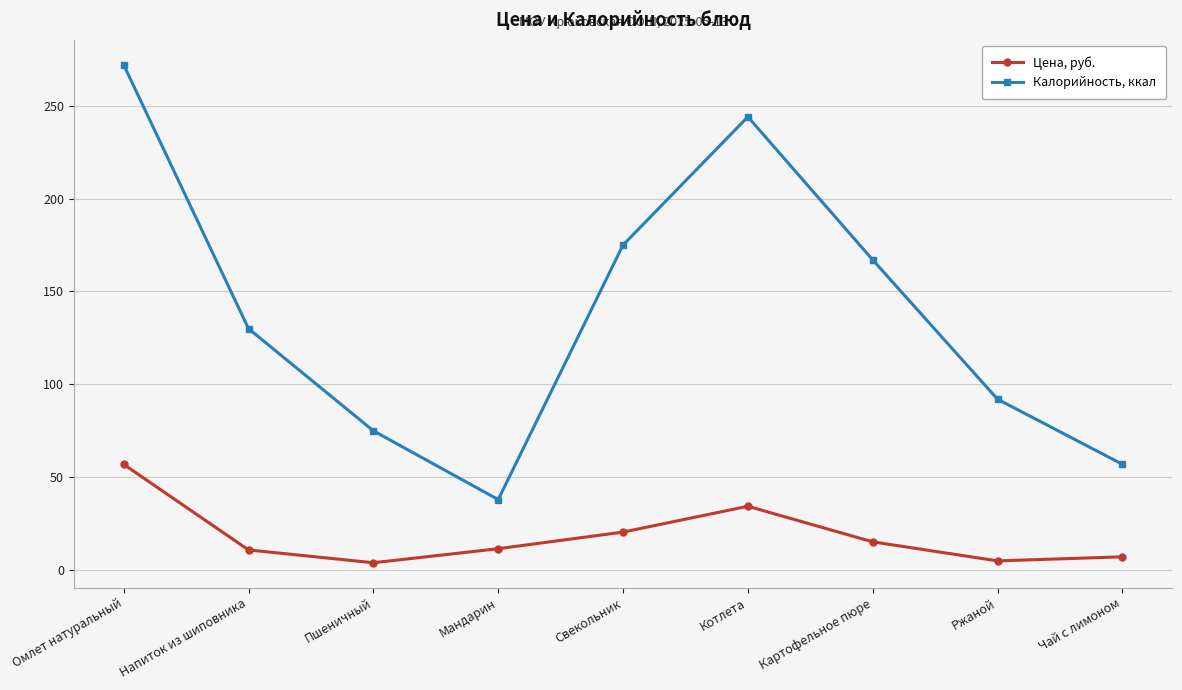

Does the chart have visible grid lines?

Yes